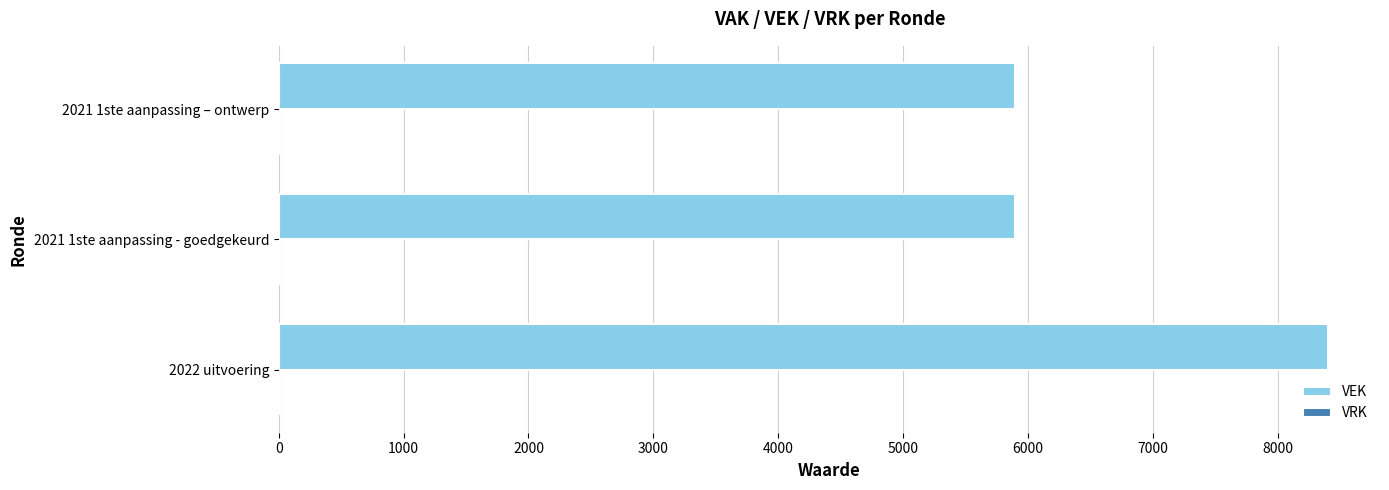

How many series are shown in this chart?

1